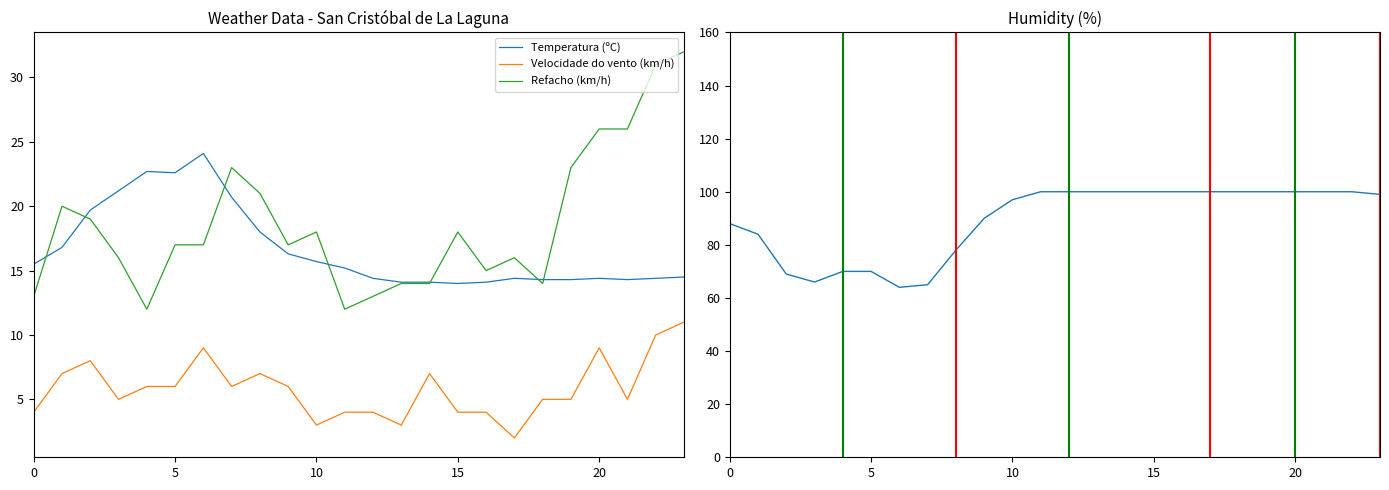

What is the label of the 16th point from the left?

15